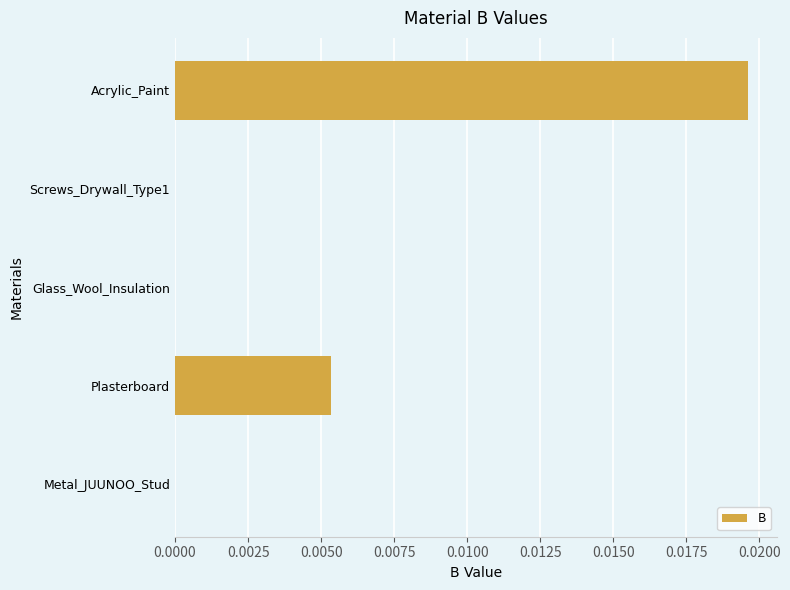

How many series are shown in this chart?

1